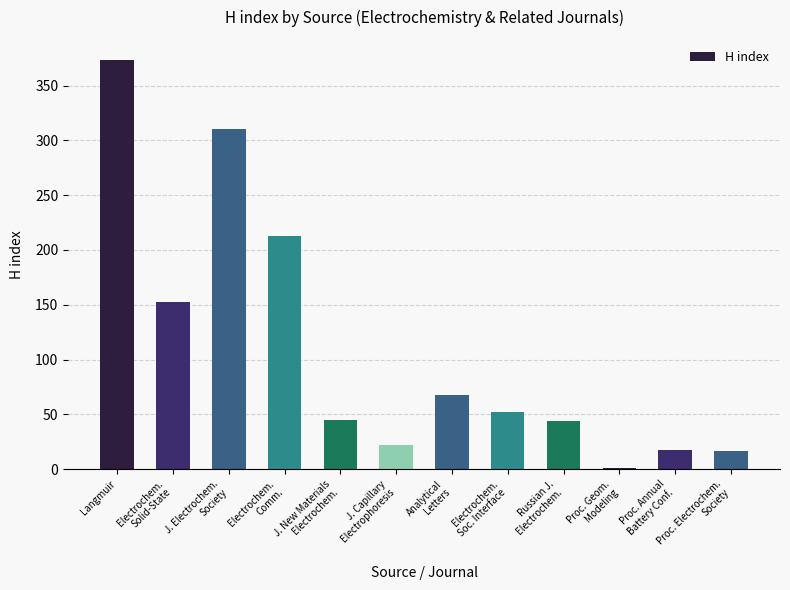

Count the number of categories in the chart.

12